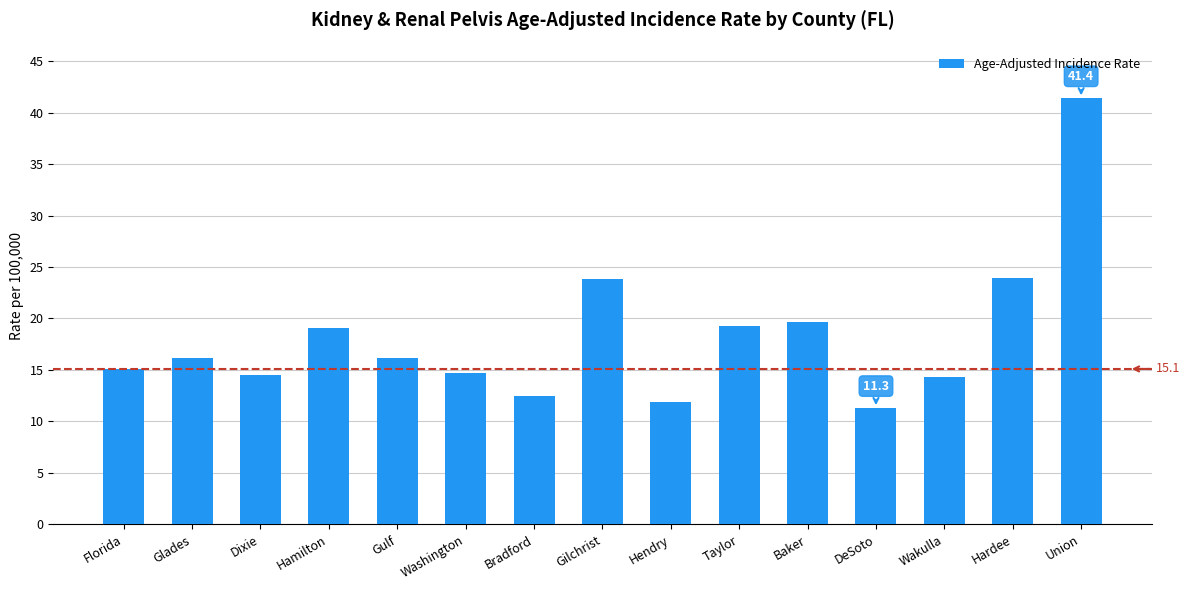

Is it true that the value at Union is 41.4?

True